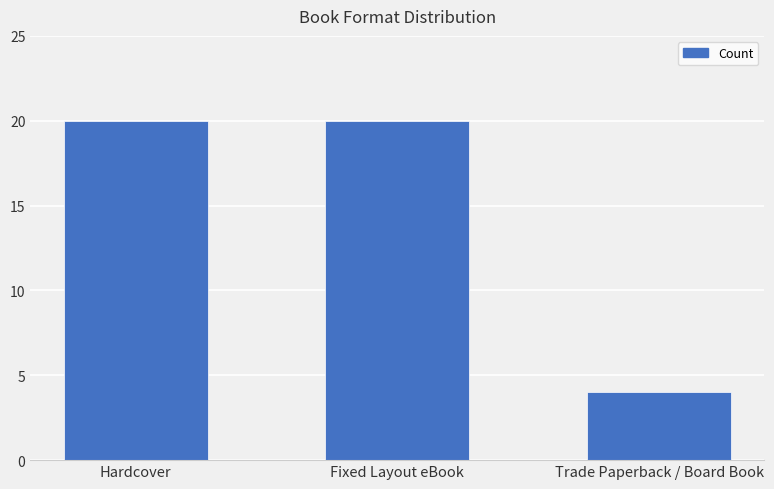

Count the values in the range 4 to 20.

3